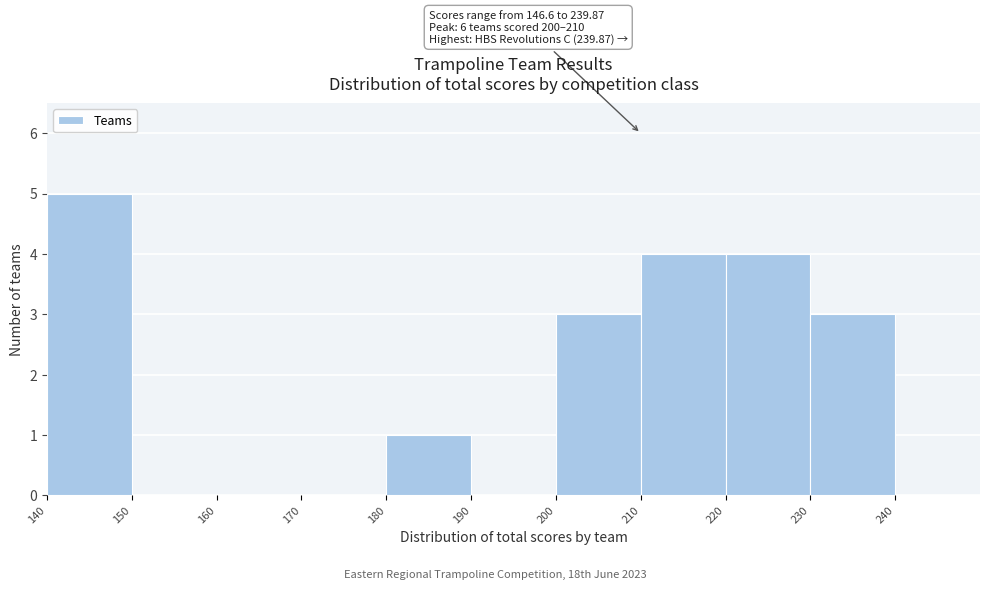

Which range on the x-axis has the tallest bar?

140 to 150